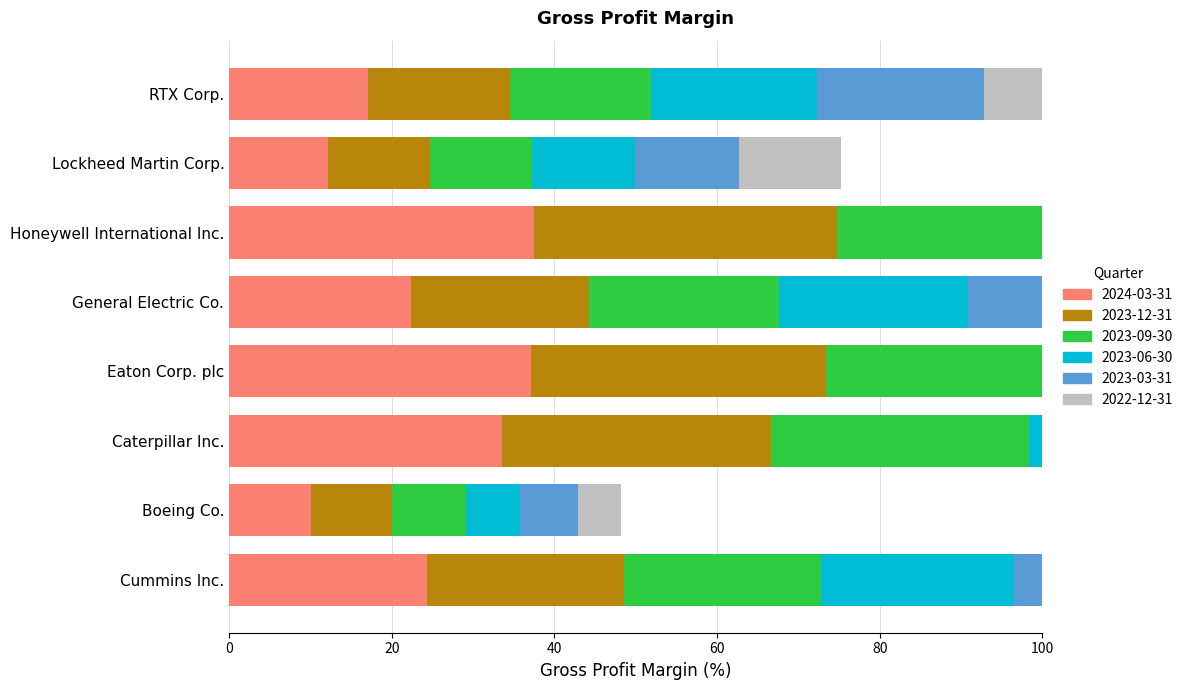

Rank the series at RTX Corp. from lowest to highest value.

2024-03-31, 2023-09-30, 2023-12-31, 2022-12-31, 2023-06-30, 2023-03-31